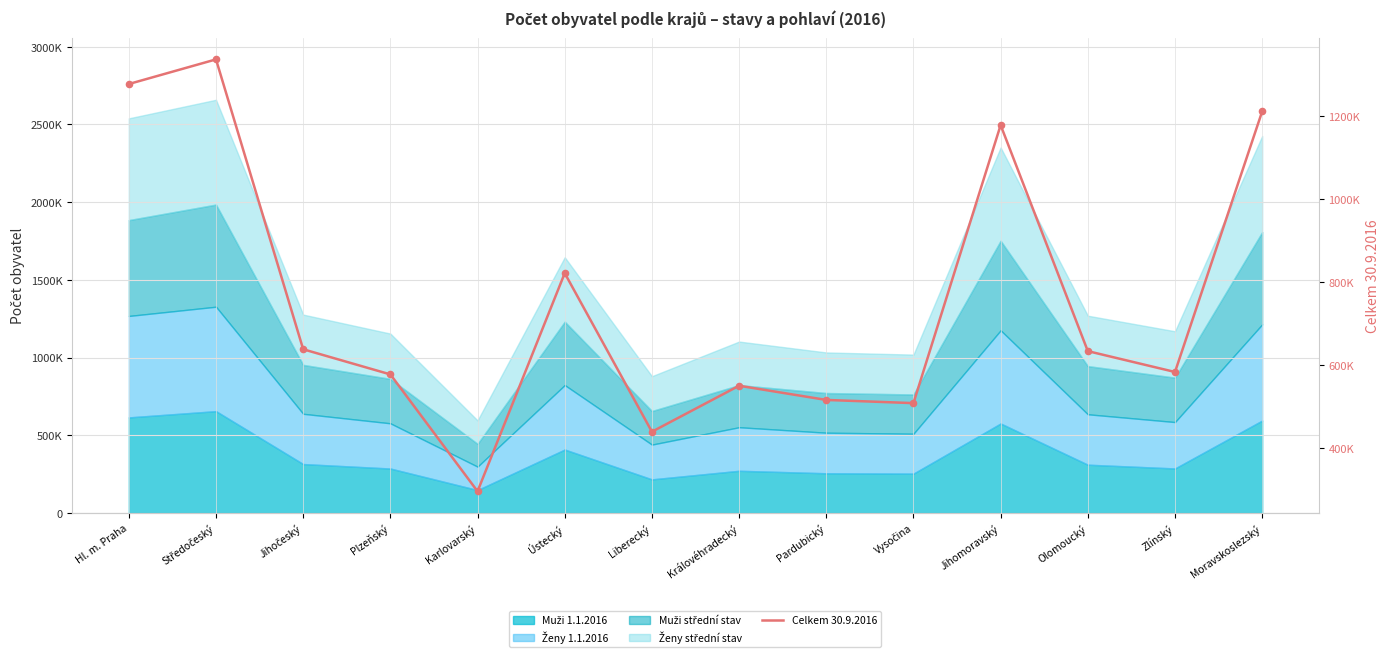

What is the ratio of the value at Karlovarský to the value at Moravskoslezský?

0.2